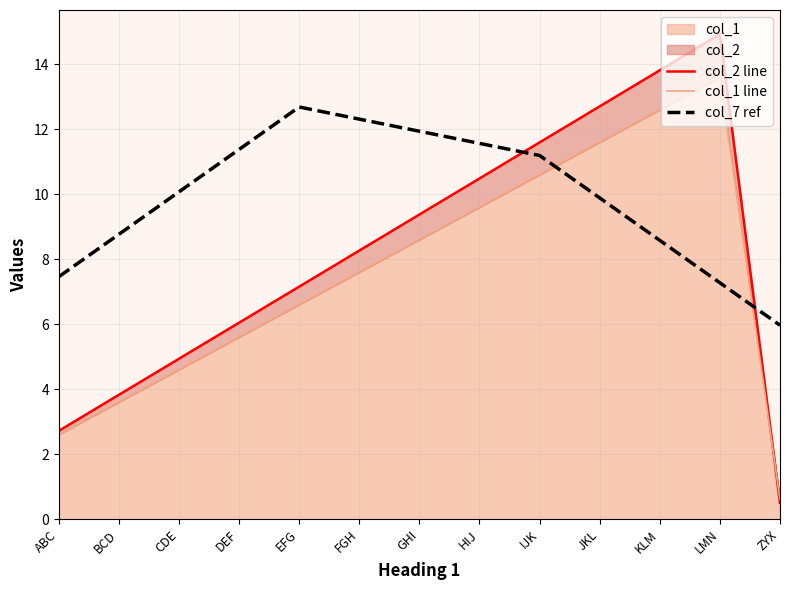

At which label does col_7 ref first exceed 10?

CDE